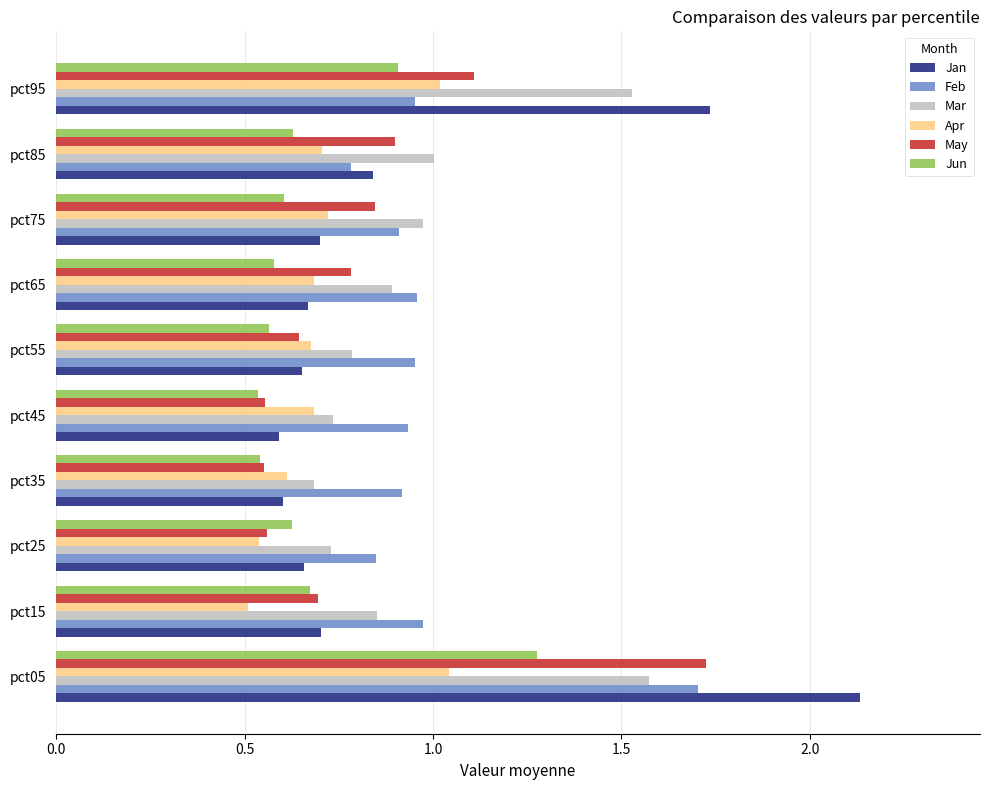

What is the sum of all Jun values?

6.9